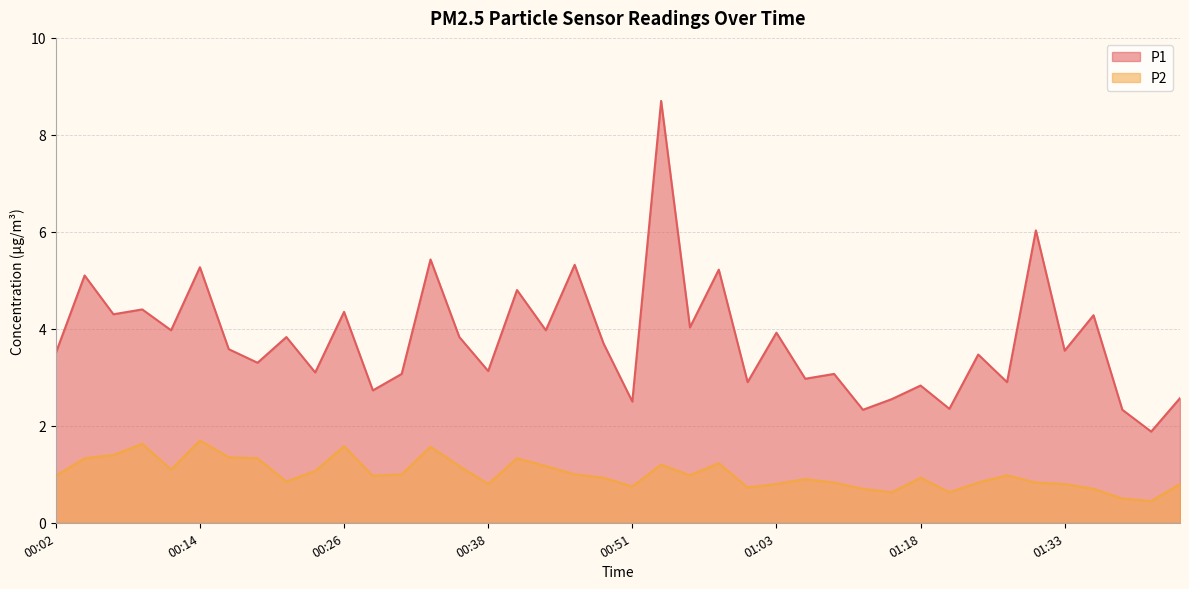

Reading left to right, list all the values displayed in this chart.

P1: 00:02=3.5	00:04=5.1	00:07=4.3	00:09=4.4	00:11=4.0	00:14=5.3	00:16=3.6	00:19=3.3	00:21=3.8	00:24=3.1	00:26=4.3	00:28=2.7	00:31=3.1	00:33=5.4	00:36=3.8	00:38=3.1	00:41=4.8	00:43=4.0	00:45=5.3	00:48=3.7	00:51=2.5	00:53=8.7	00:56=4.0	00:58=5.2	01:01=2.9	01:03=3.9	01:06=3.0	01:08=3.1	01:10=2.3	01:16=2.5	01:18=2.8	01:23=2.4	01:26=3.5	01:28=2.9	01:31=6.0	01:33=3.5	01:36=4.3	01:38=2.3	01:41=1.9	01:43=2.6
P2: 00:02=1.0	00:04=1.3	00:07=1.4	00:09=1.6	00:11=1.1	00:14=1.7	00:16=1.4	00:19=1.3	00:21=0.8	00:24=1.1	00:26=1.6	00:28=1.0	00:31=1.0	00:33=1.6	00:36=1.2	00:38=0.8	00:41=1.3	00:43=1.2	00:45=1.0	00:48=0.9	00:51=0.8	00:53=1.2	00:56=1.0	00:58=1.2	01:01=0.7	01:03=0.8	01:06=0.9	01:08=0.8	01:10=0.7	01:16=0.6	01:18=0.9	01:23=0.6	01:26=0.8	01:28=1.0	01:31=0.8	01:33=0.8	01:36=0.7	01:38=0.5	01:41=0.5	01:43=0.8